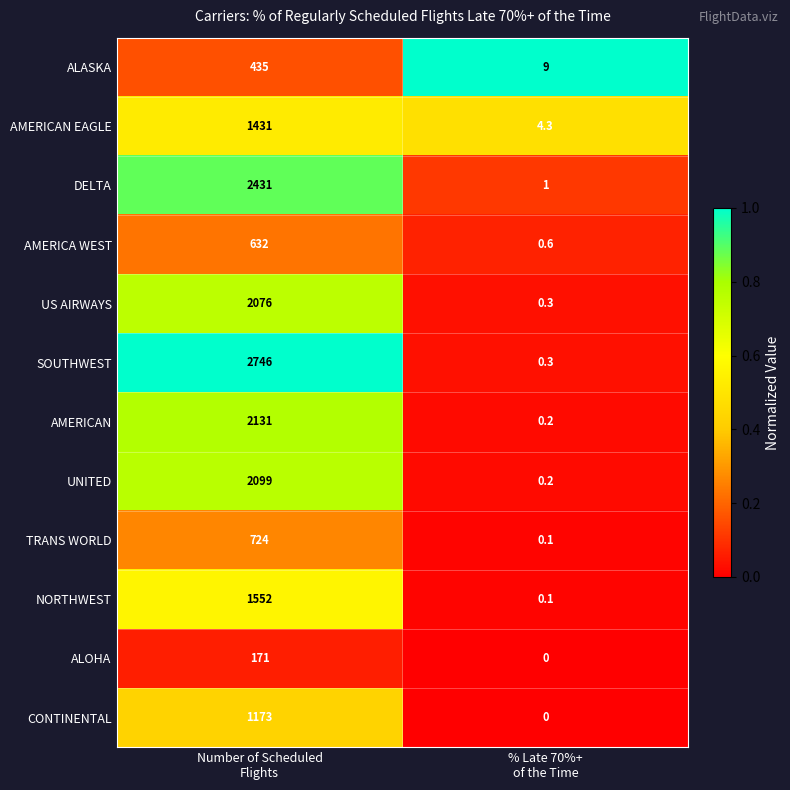

What is the difference between the maximum and minimum values in the DELTA series?

2430.0